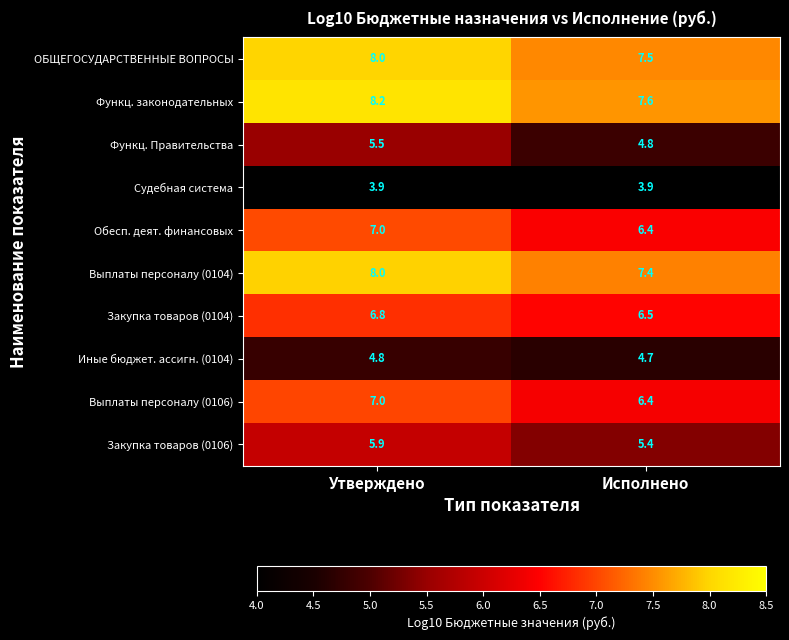

What value does the Функц. Правительства series have at Утверждено?

5.5